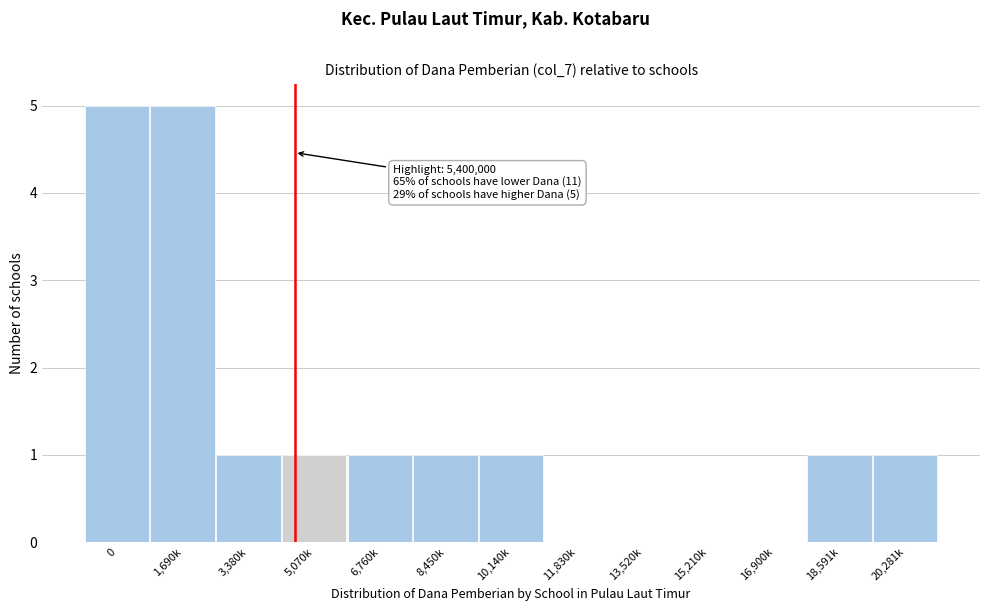

Reading left to right, list all the values displayed in this chart.

0=5	1,690k=5	3,380k=1	5,070k=1	6,760k=1	8,450k=1	10,140k=1	11,830k=0	13,520k=0	15,210k=0	16,900k=0	18,591k=1	20,281k=1